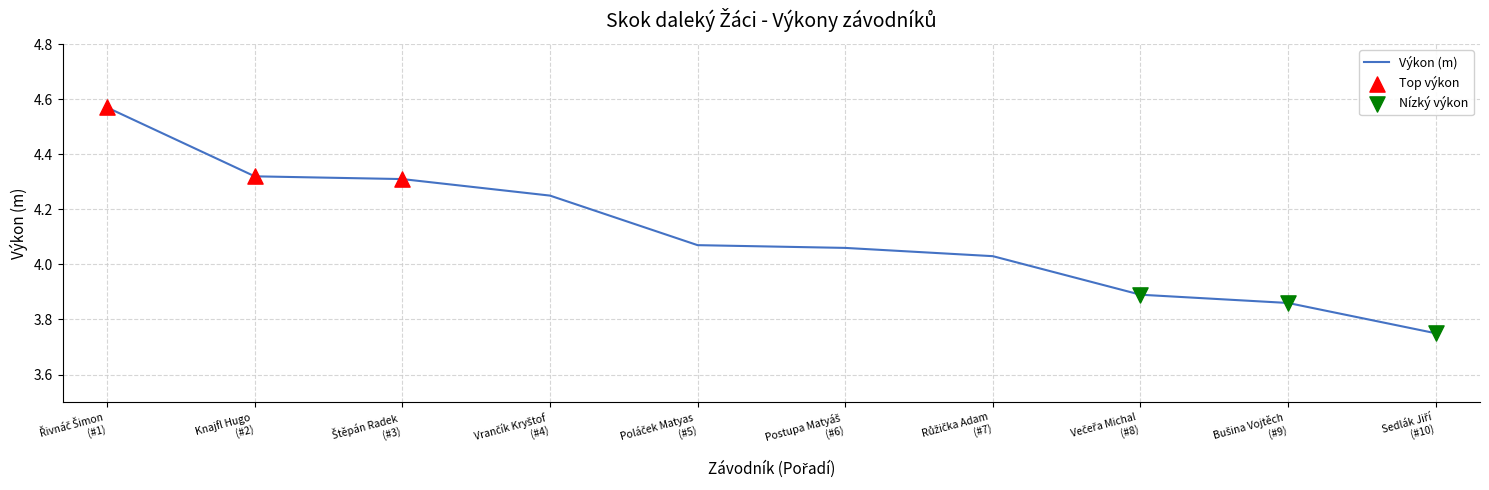

How many lines are shown in the chart?

1